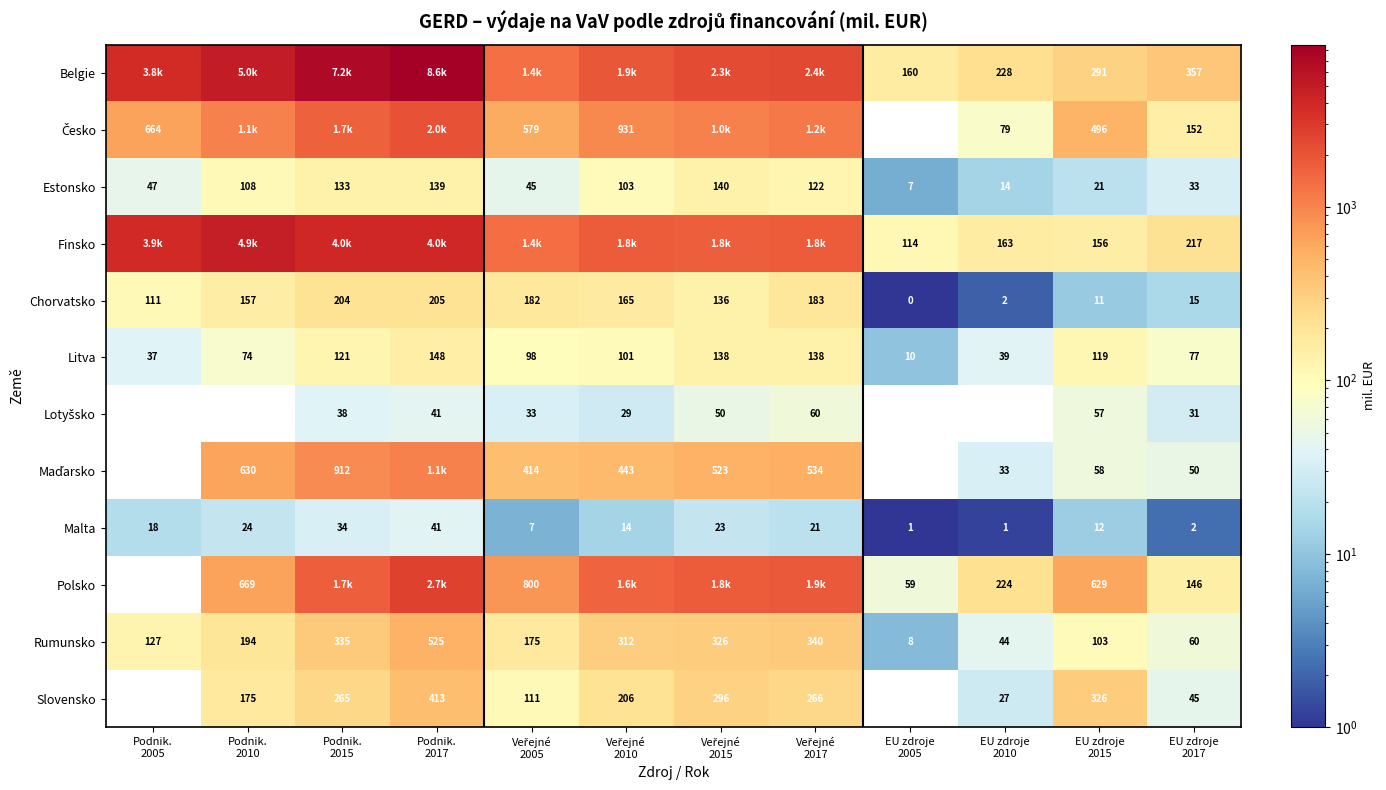

How many values in the Finsko series exceed 1790?

6